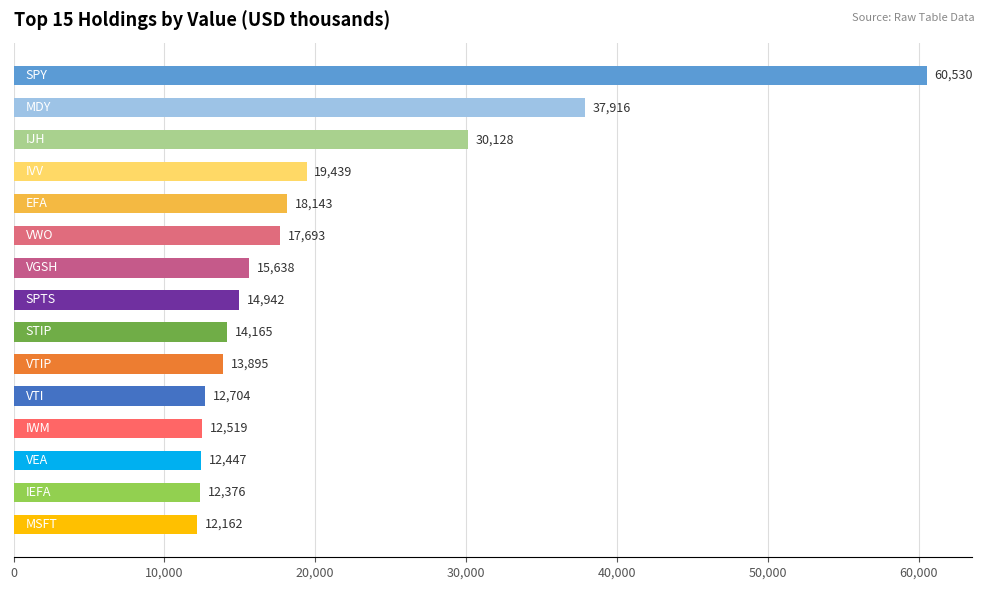

Reading top to bottom, transcribe all the data shown in this chart.

60530	37916	30128	19439	18143	17693	15638	14942	14165	13895	12704	12519	12447	12376	12162